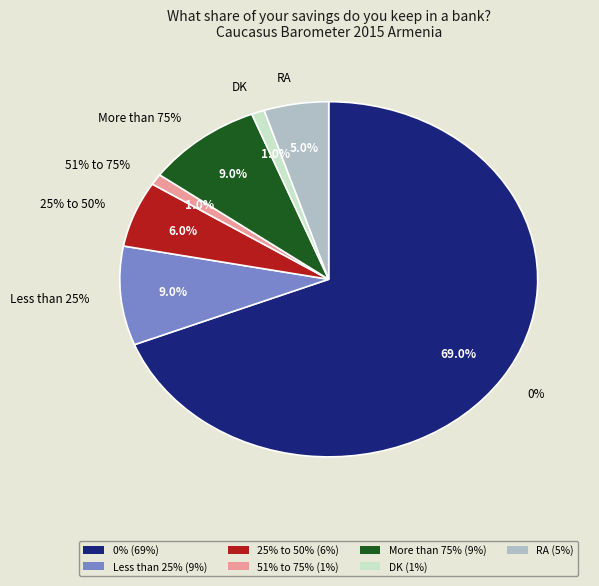

Is there a majority slice in this chart?

Yes